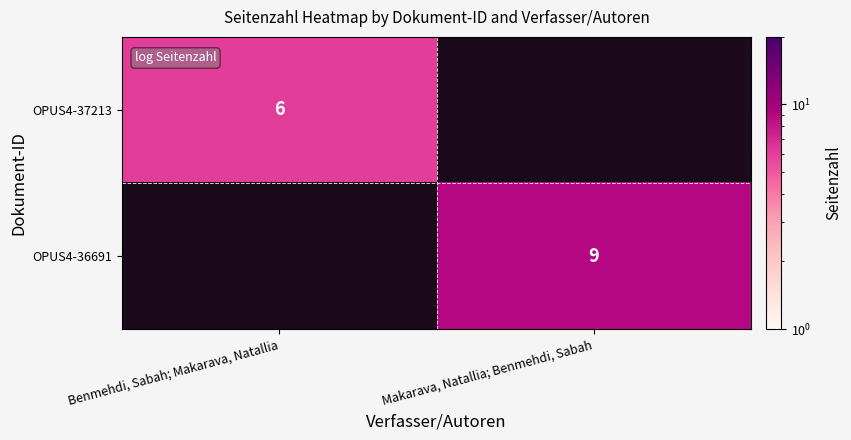

Which has a higher value, Benmehdi, Sabah; Makarava, Natallia or Makarava, Natallia; Benmehdi, Sabah?

Makarava, Natallia; Benmehdi, Sabah